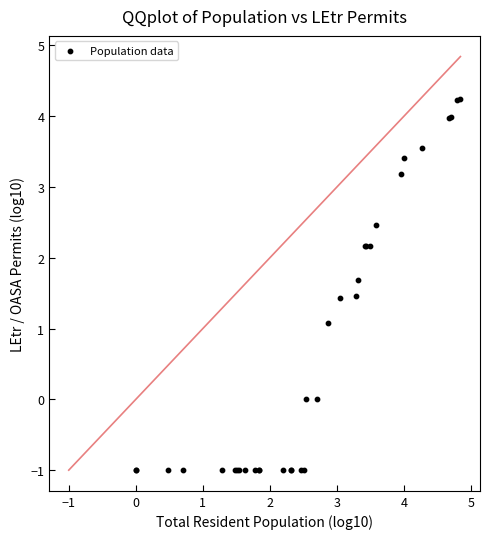

What Y value in the scatter plot is closest to 1?

1.1